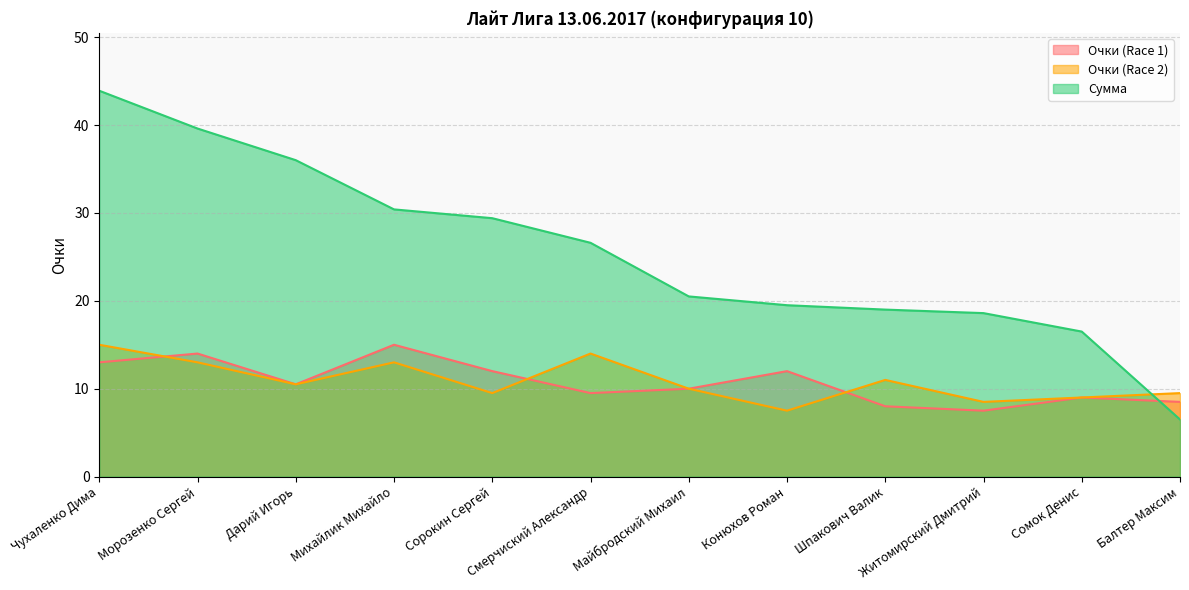

How many intersections are there between Очки (Race 1) and Сумма?

1